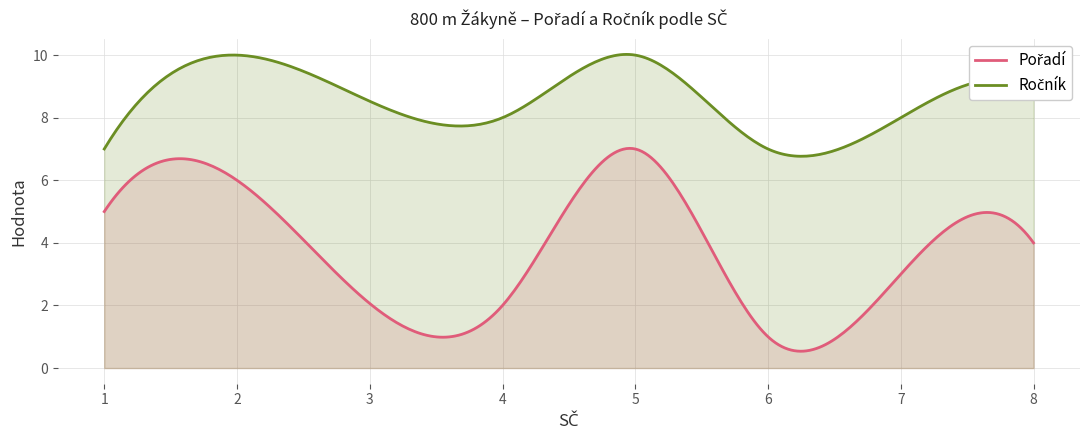

What is the greatest value displayed?

10.0